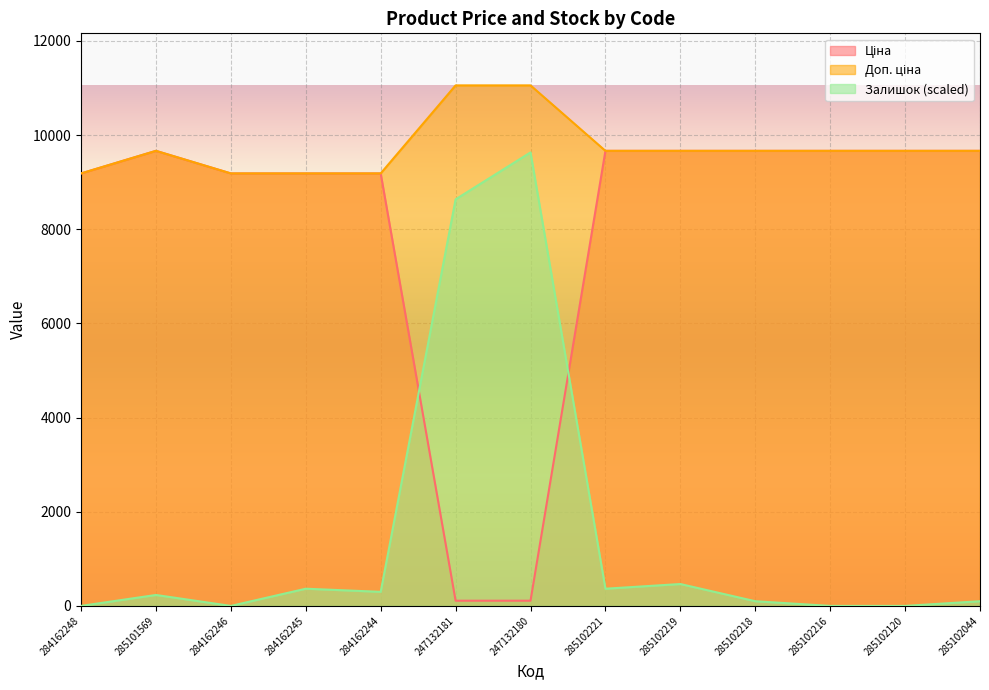

What is the label of the 7th point from the left?

247132180